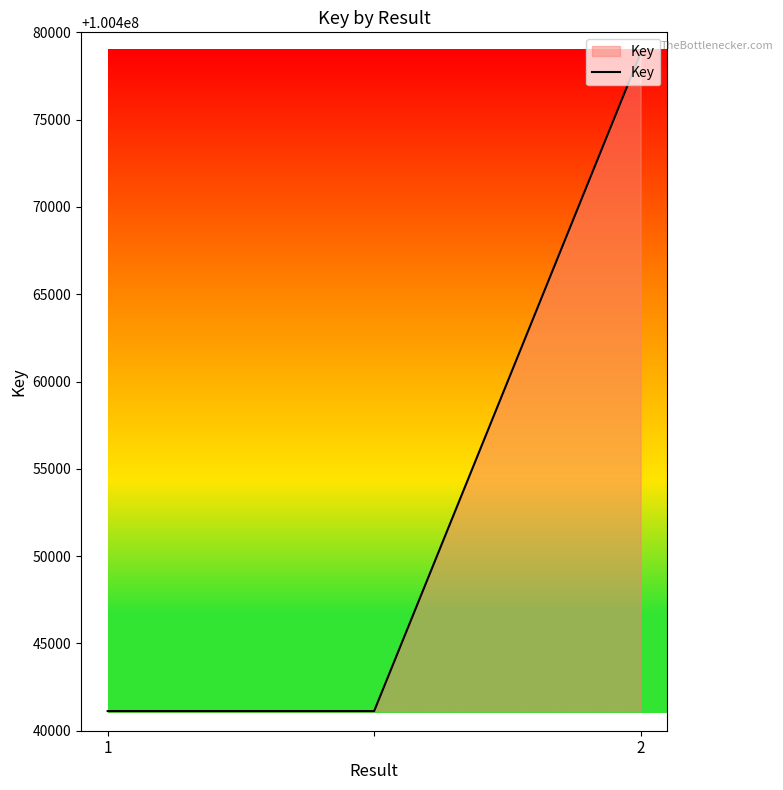

What is the average value?

100453686